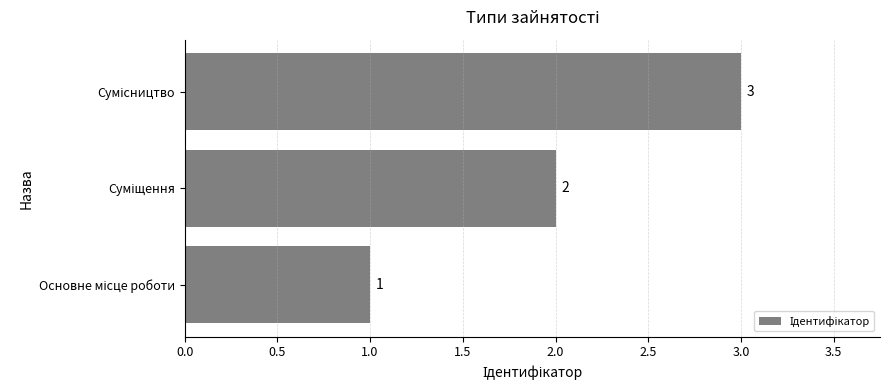

What is the difference between the maximum and second lowest values?

1